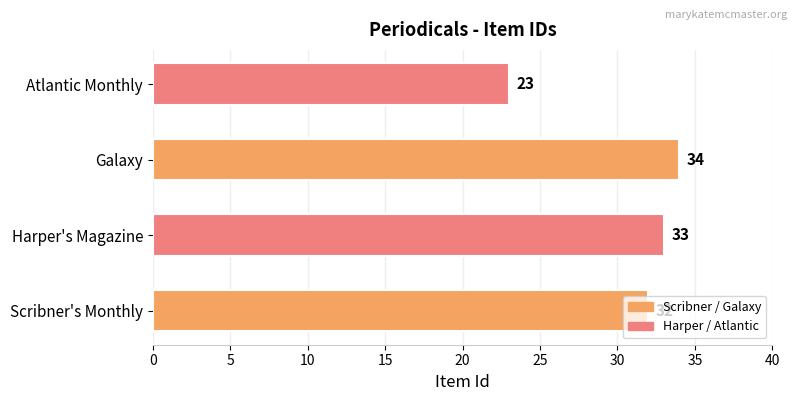

Between Harper's Magazine and Scribner's Monthly, which is larger?

Harper's Magazine